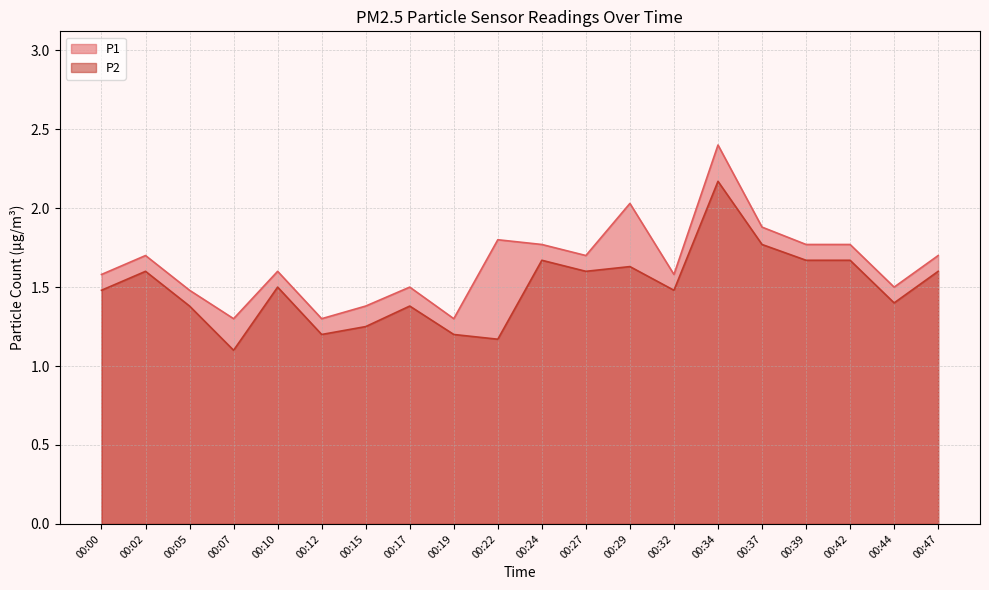

At how many categories does at least one series exceed 1?

20